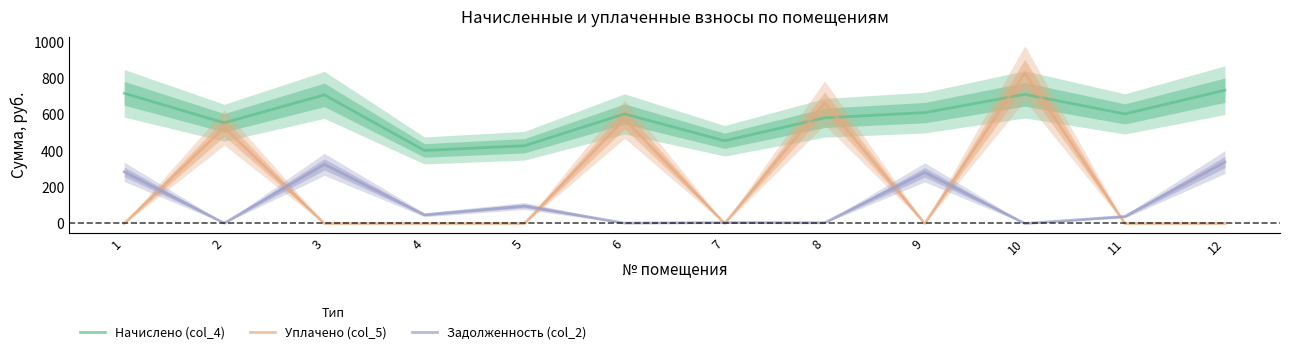

Where is the first local minimum for Уплачено (col_5)?

7